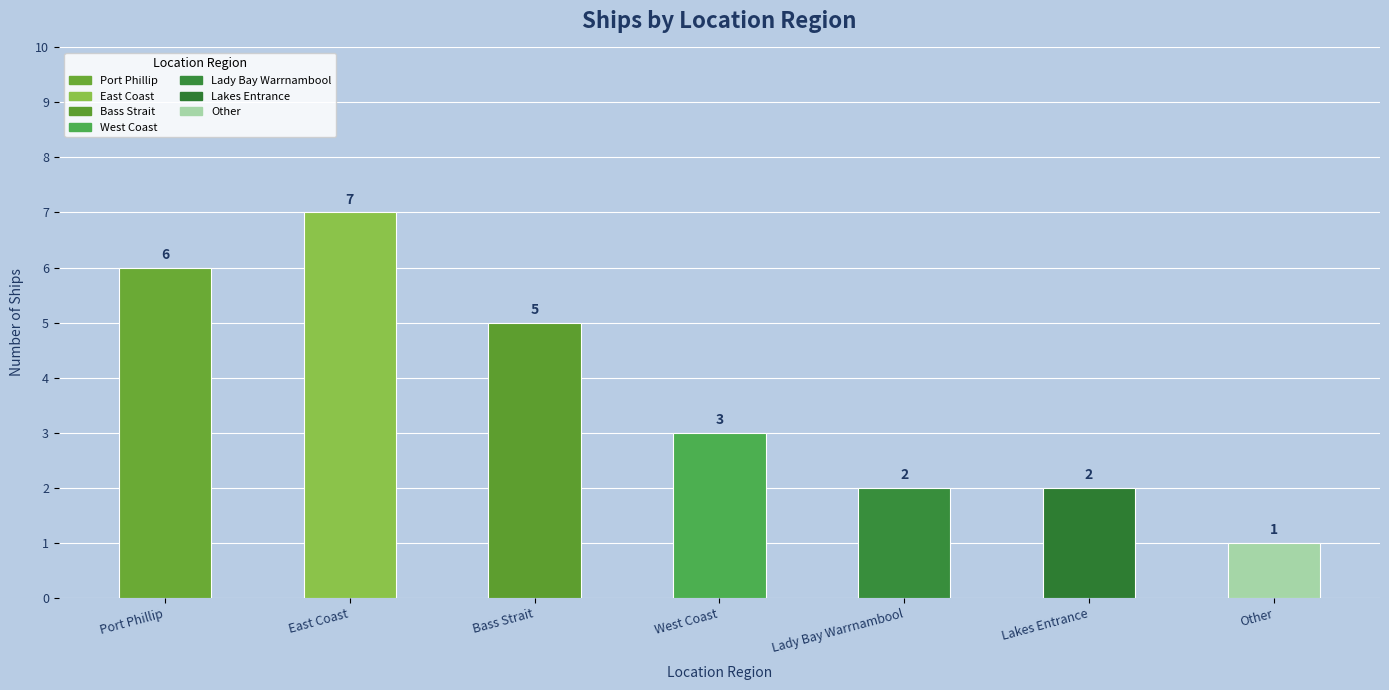

How many bars are there in total?

7